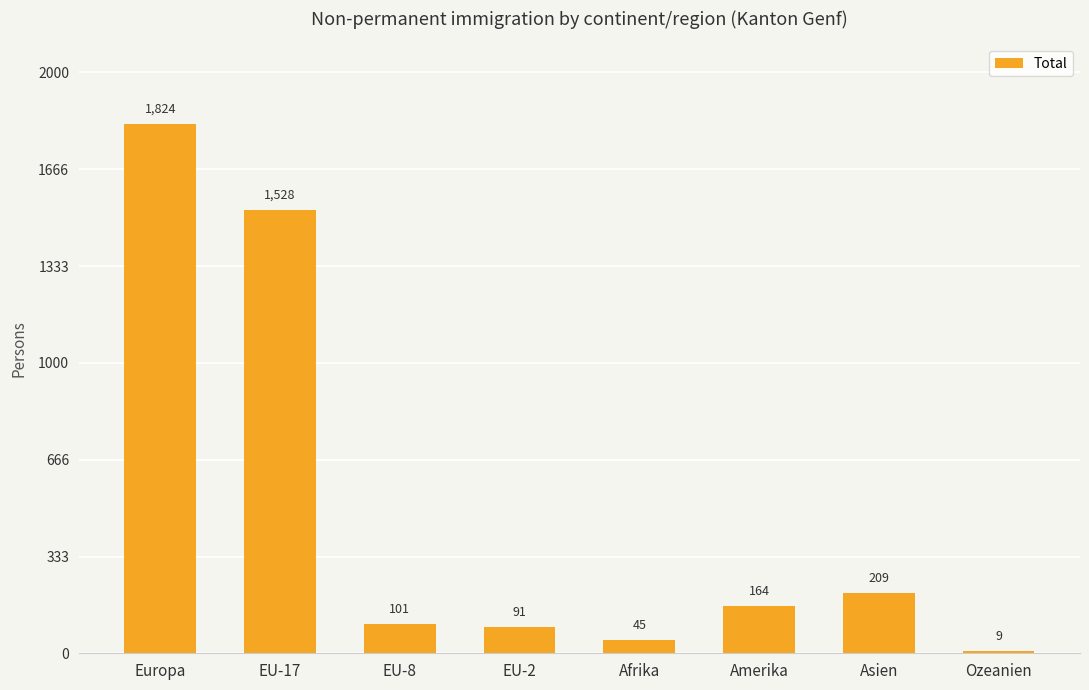

What is the value of the 2nd bar from the left?

1528